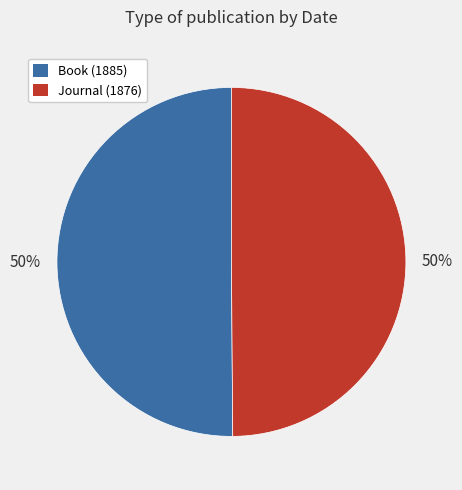

The Journal (1876) slice represents 50% of the pie. True or false?

True